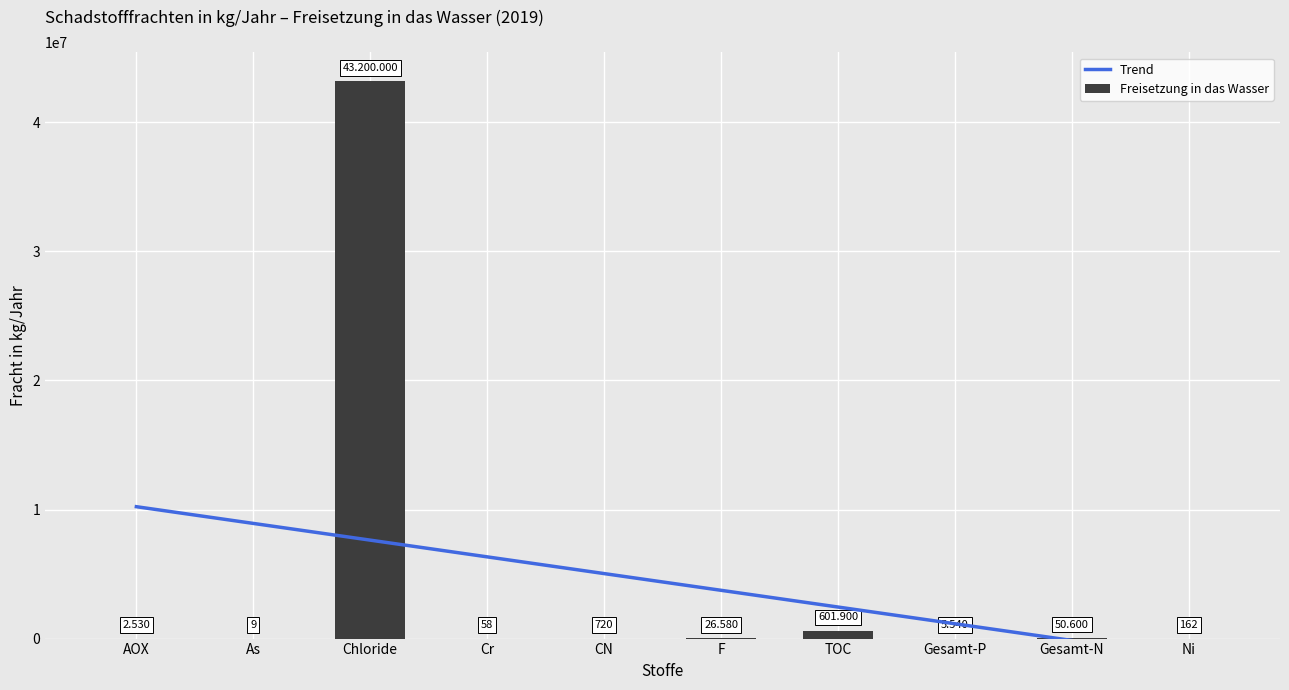

What is the difference between the highest and lowest values at Chloride?

35571673.6